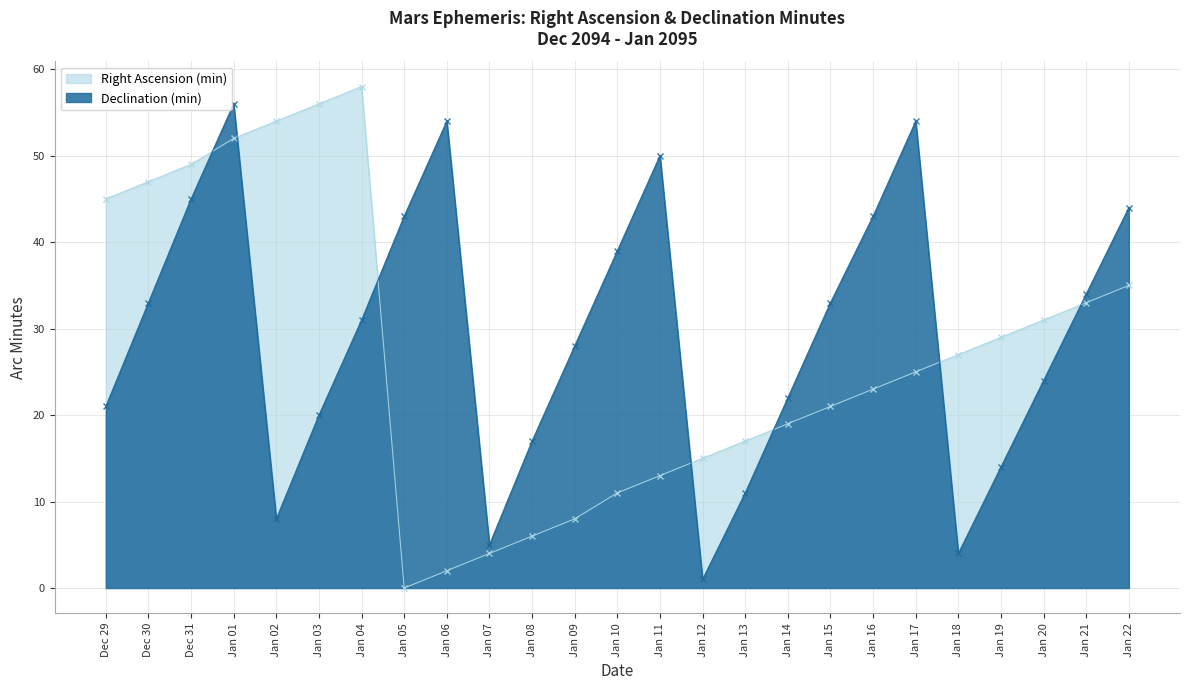

How many data points does each series have?

25